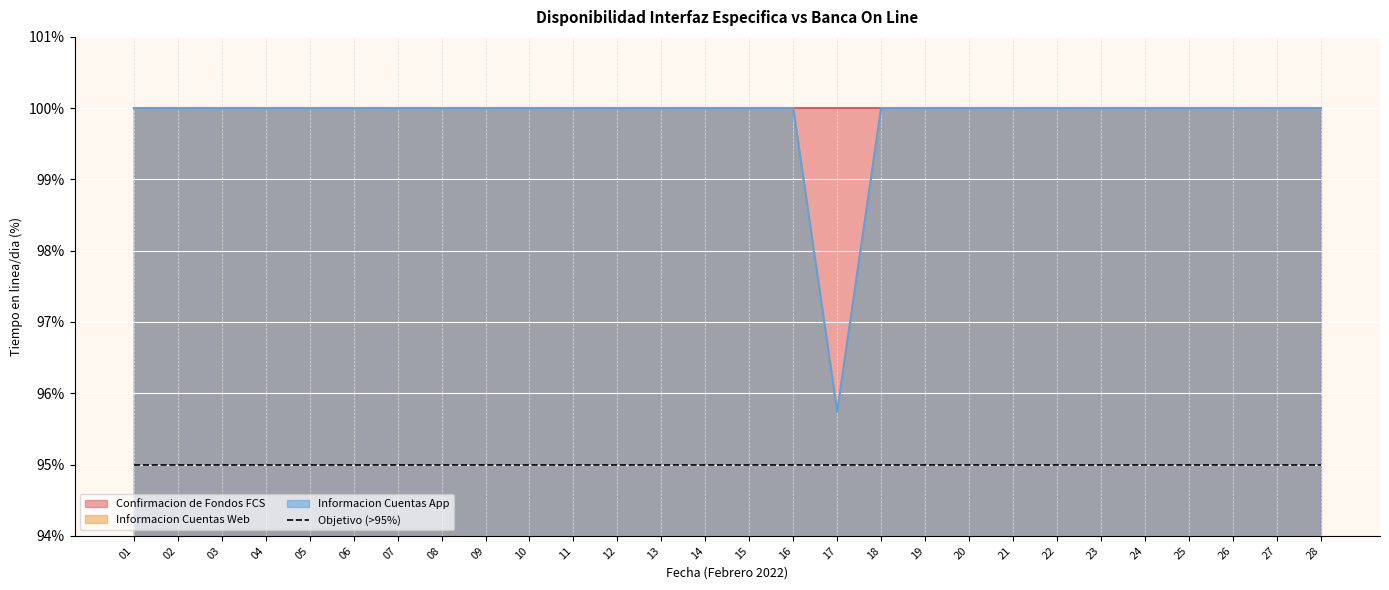

Which category has the highest value in the Informacion Cuentas Web series?

01